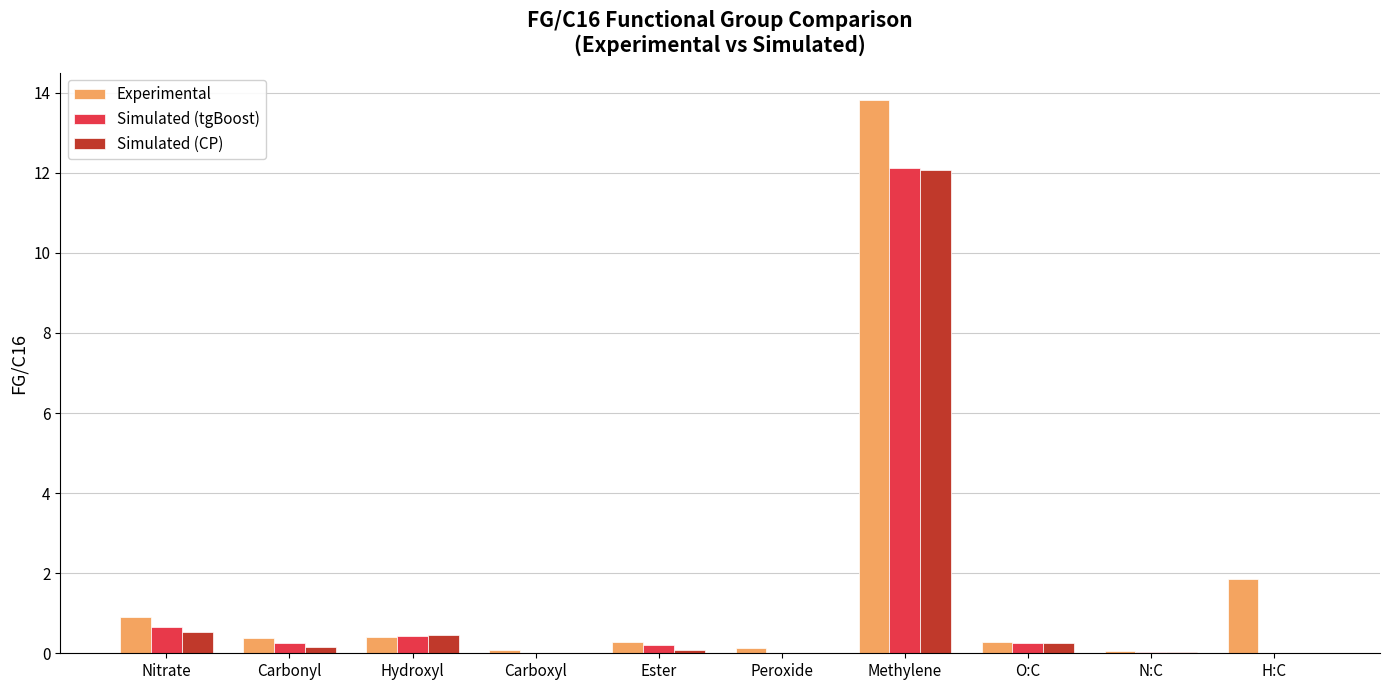

At which category is the sum across all series the highest?

Methylene